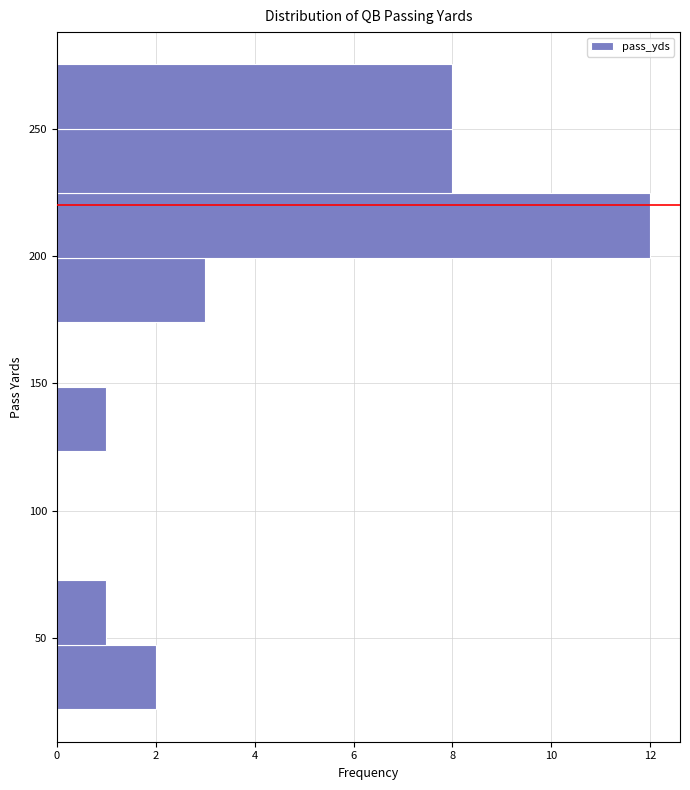

How long is the bar that spans 200 to 225 on the y-axis? Neither the bar edges nor the lengths are printed on the chart, so give them approximately, as read against the axes.

12